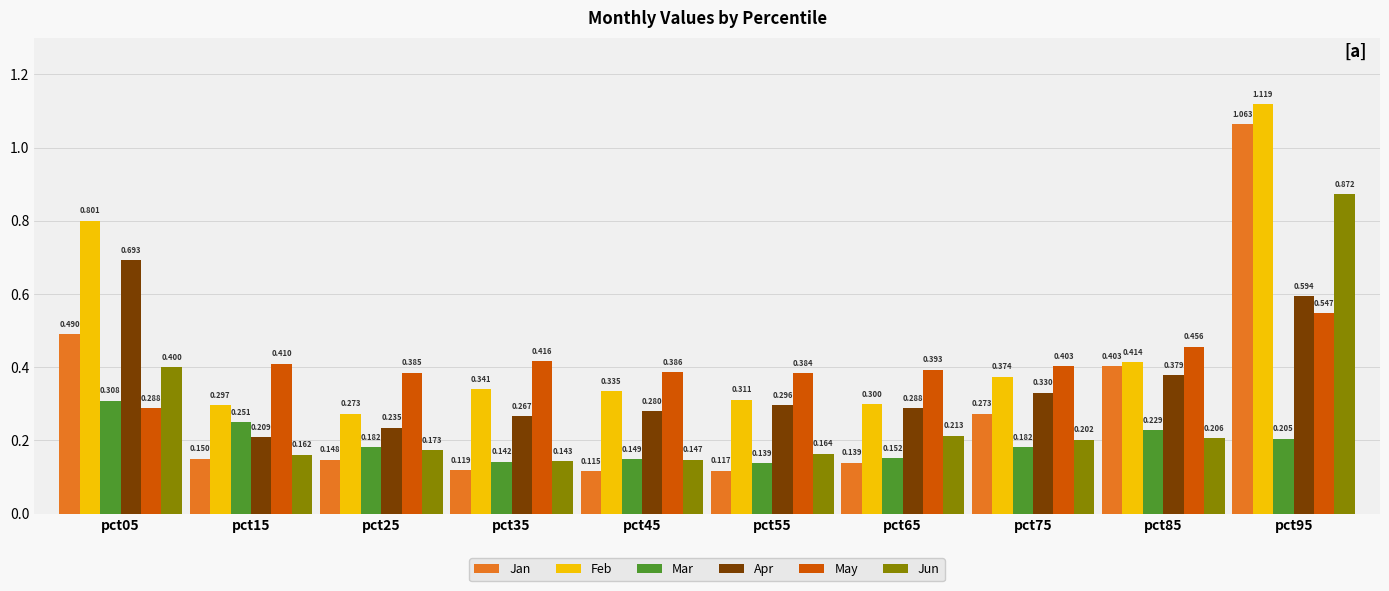

Which series has the largest range (max minus min)?

Jan